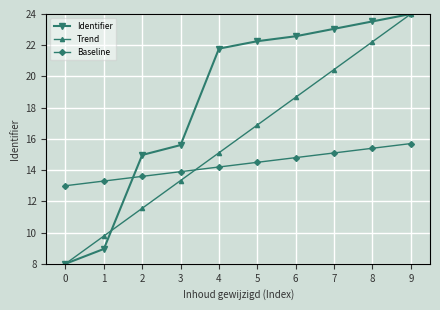

List the series in order of their overall mean, lowest first.

Baseline, Trend, Identifier